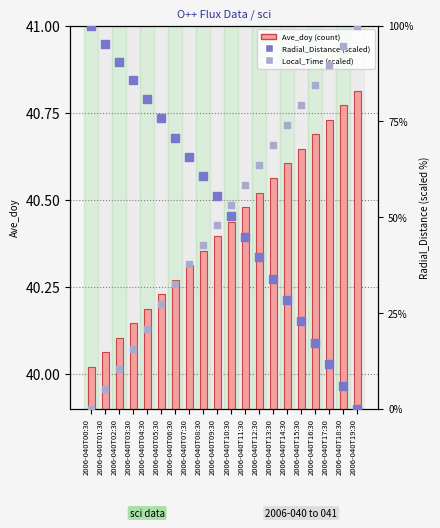

What are all the series names shown in the legend?

Ave_doy, Radial_Distance (scaled), Local_Time (scaled)